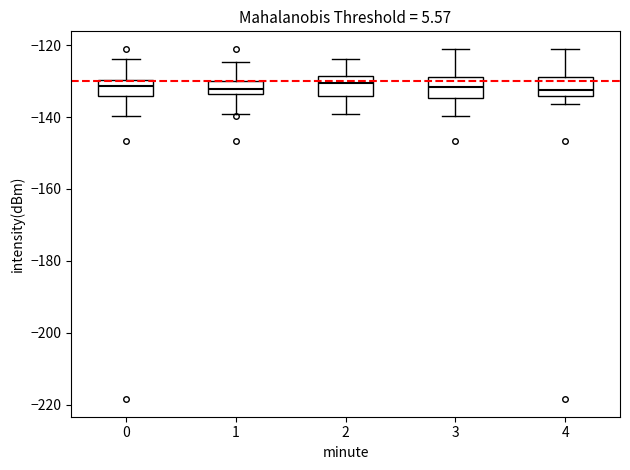

Reading left to right, transcribe this box plot: for each box, give where its median line is, the range the box spans, and where its two whiskers end, as read against the y-axis. The values are not printed on the chart, so give them approximately, as read against the axis.

0: median -132, box -134 to -130, whiskers -140 to -124
1: median -132, box -134 to -130, whiskers -140 to -124
2: median -130, box -134 to -128, whiskers -140 to -124
3: median -132, box -134 to -128, whiskers -140 to -122
4: median -132, box -134 to -128, whiskers -136 to -122